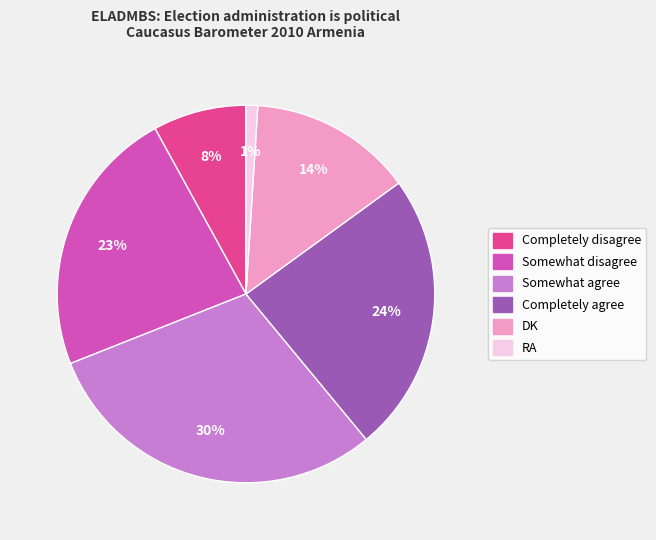

To the nearest percent, what percentage of the pie is Somewhat disagree?

23%